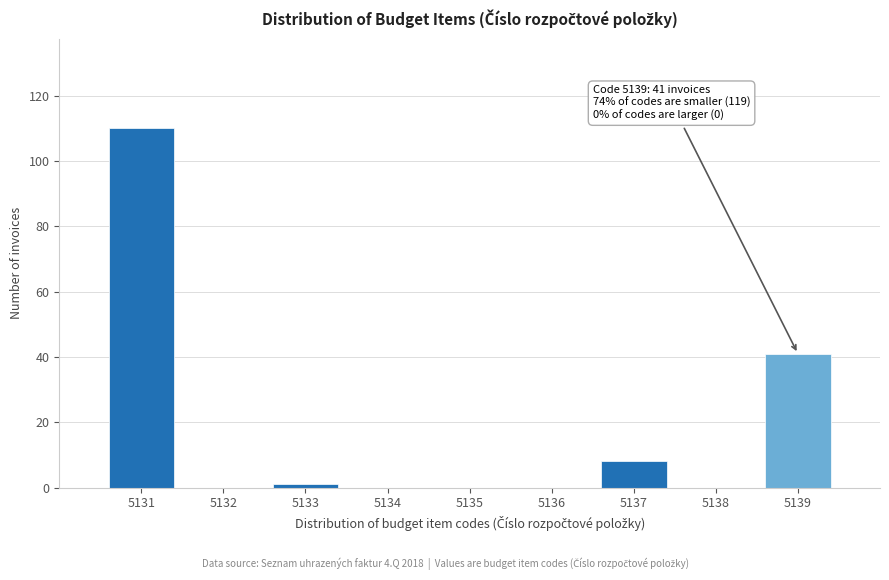

Reading left to right, extract all data points from this chart.

5131=110	5132=0	5133=1	5134=0	5135=0	5136=0	5137=8	5138=0	5139=41